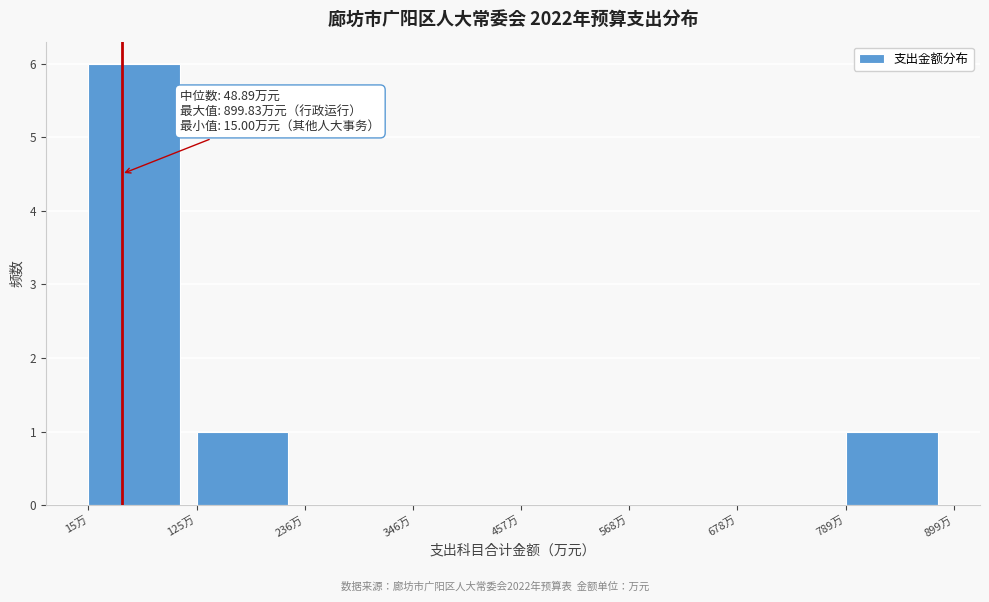

Which range on the x-axis has the tallest bar?

20 to 120